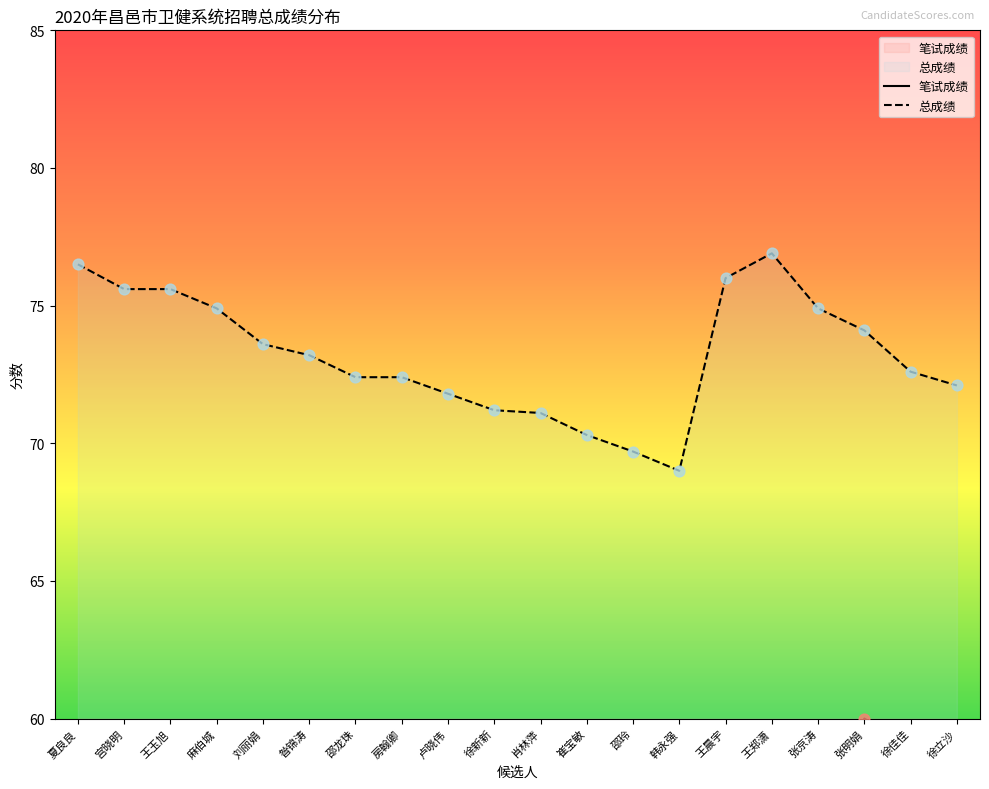

Which series has the largest Y range (max minus min)?

笔试成绩